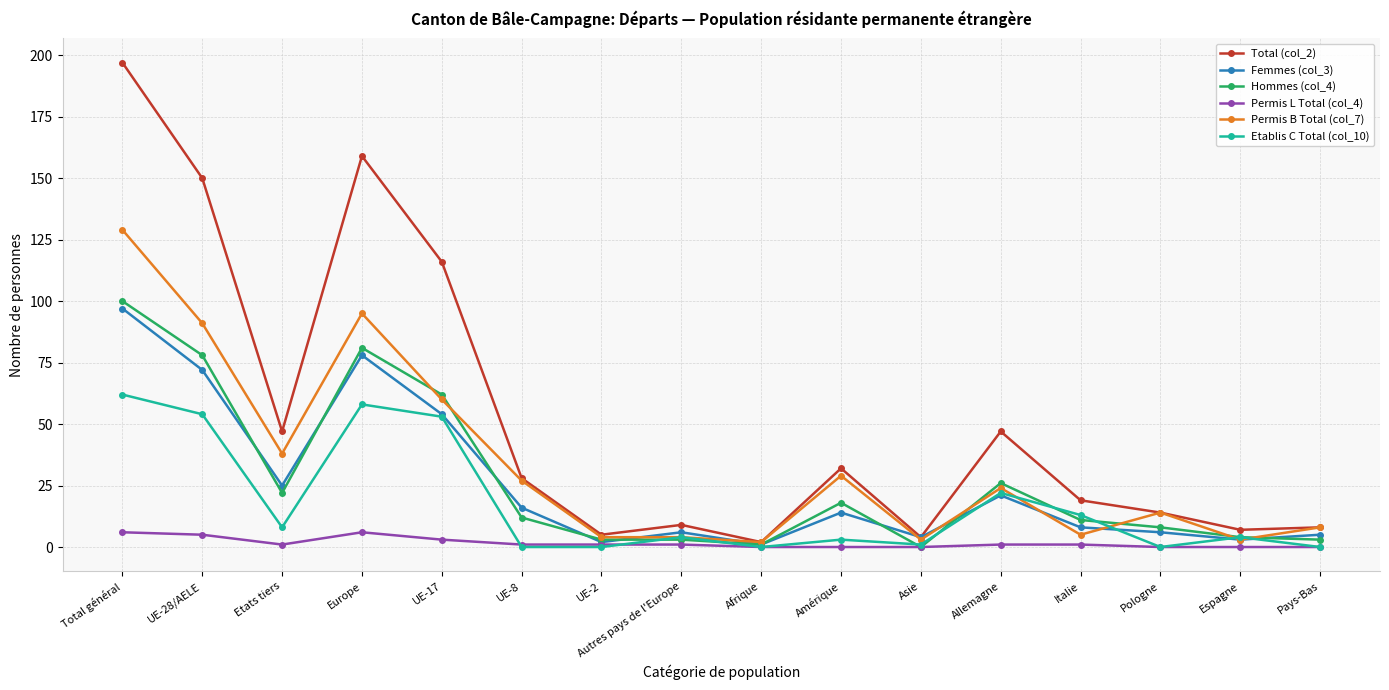

Which series has the largest total across all categories?

Total (col_2)